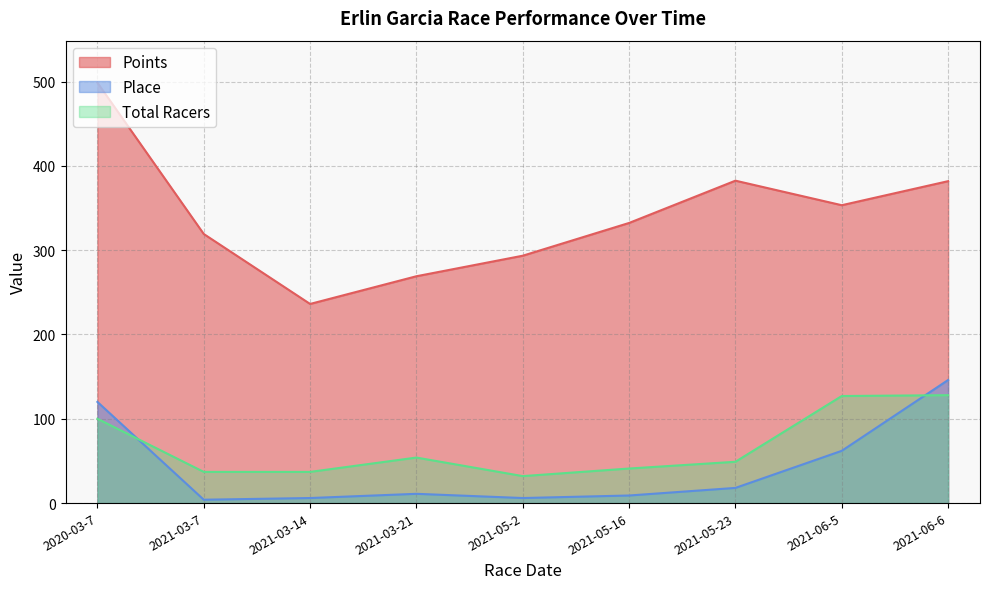

How many lines are shown in the chart?

3